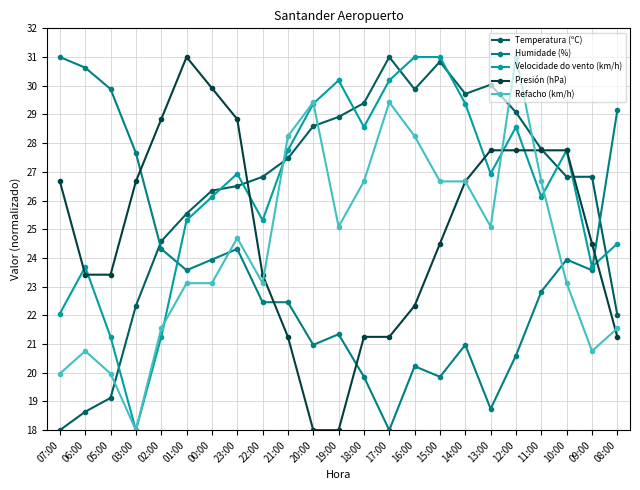

What is the value of the Presión (hPa) point at the 3rd from the left?

23.4